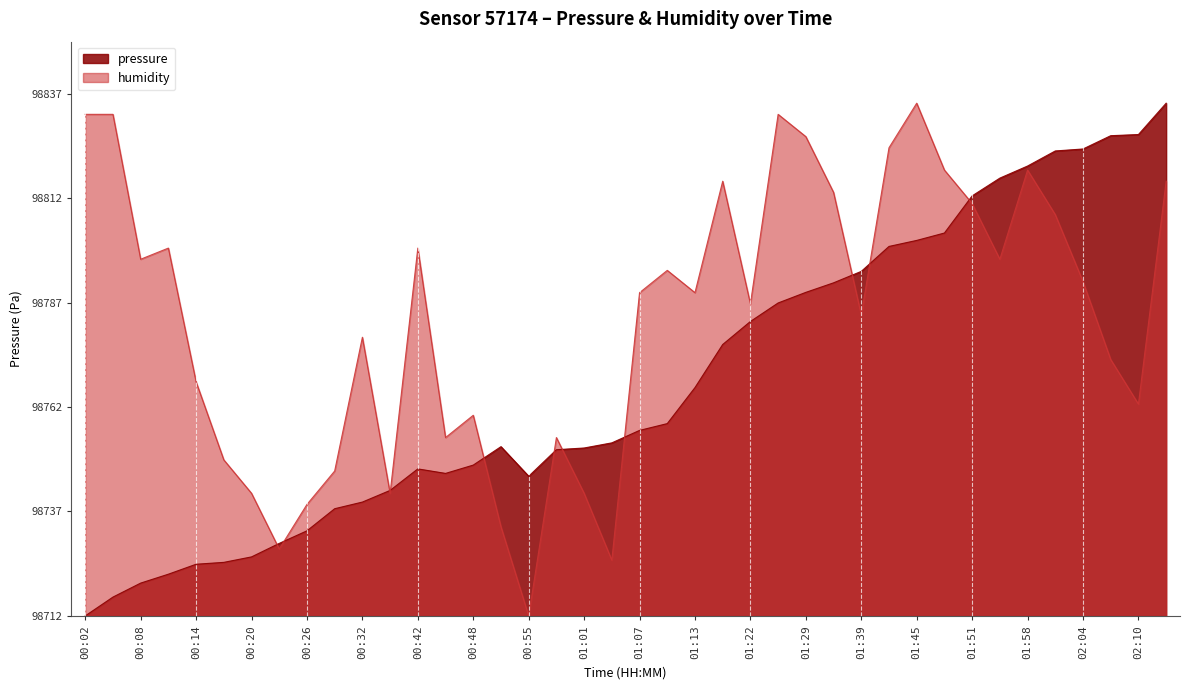

Where does the humidity series first go above 77?

00:02